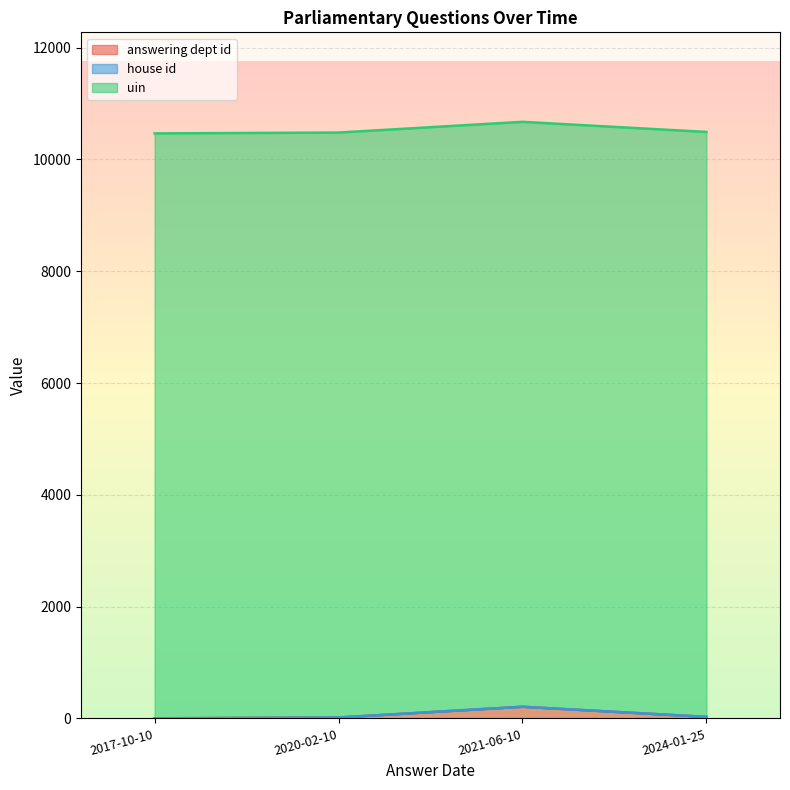

Reading left to right, transcribe all the data shown in this chart.

answering dept id: 2024-01-25=27	2021-06-10=208	2020-02-10=16	2017-10-10=1
house id: 2024-01-25=1	2021-06-10=1	2020-02-10=1	2017-10-10=1
uin: 2024-01-25=10464	2021-06-10=10464	2020-02-10=10464	2017-10-10=10464